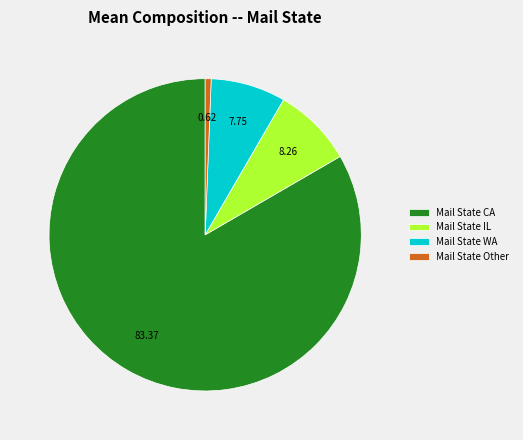

Which category has the smallest portion of the pie?

Mail State Other